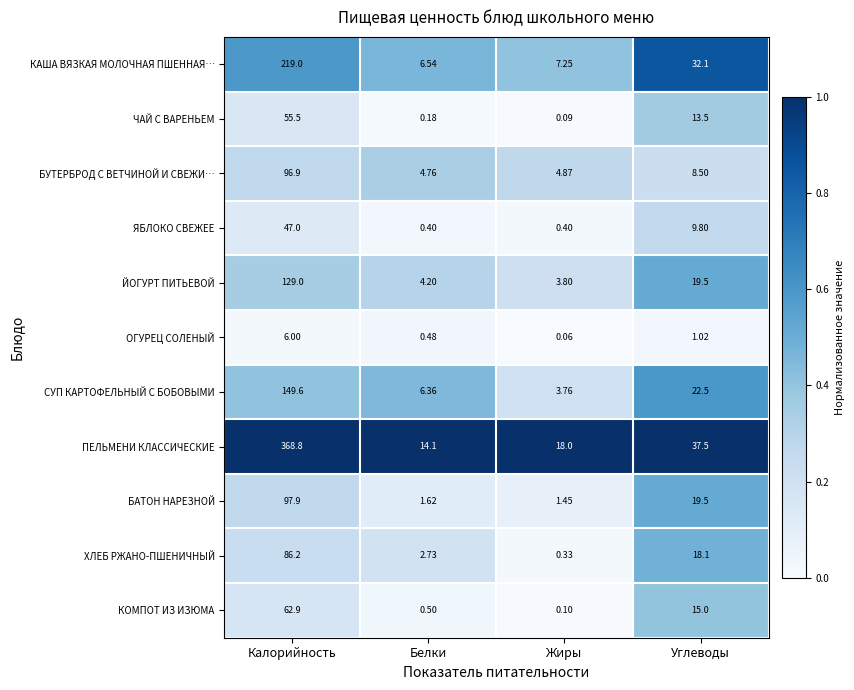

Is the value of БАТОН НАРЕЗНОЙ at Белки greater than the value of ОГУРЕЦ СОЛЕНЫЙ at Жиры?

Yes